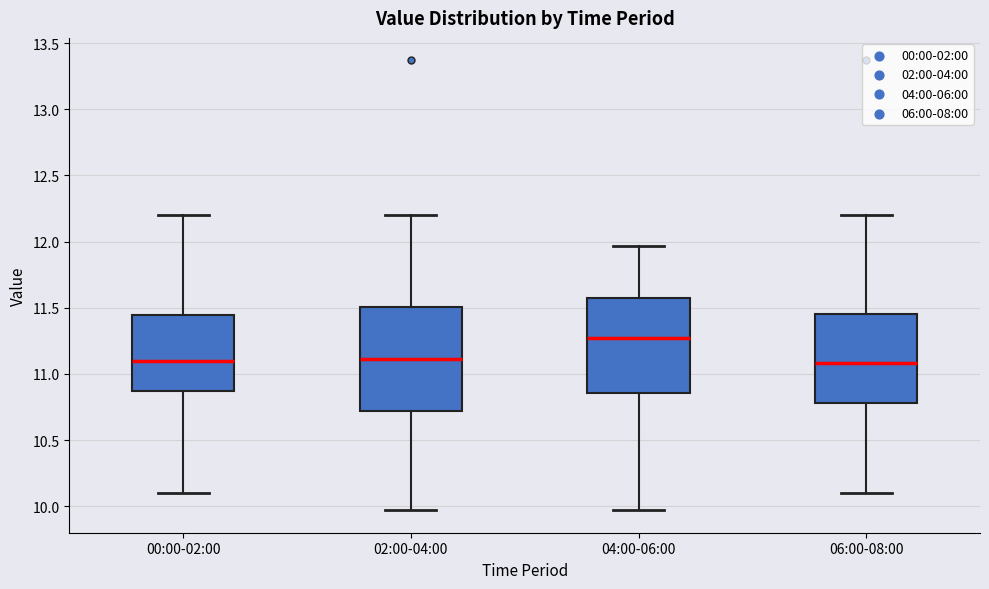

Reading left to right, transcribe this box plot: for each box, give where its median line is, the range the box spans, and where its two whiskers end, as read against the y-axis. The values are not printed on the chart, so give them approximately, as read against the axis.

00:00-02:00: median 11.10, box 10.85 to 11.45, whiskers 10.10 to 12.20
02:00-04:00: median 11.10, box 10.70 to 11.50, whiskers 9.95 to 12.20
04:00-06:00: median 11.25, box 10.85 to 11.60, whiskers 9.95 to 11.95
06:00-08:00: median 11.10, box 10.80 to 11.45, whiskers 10.10 to 12.20